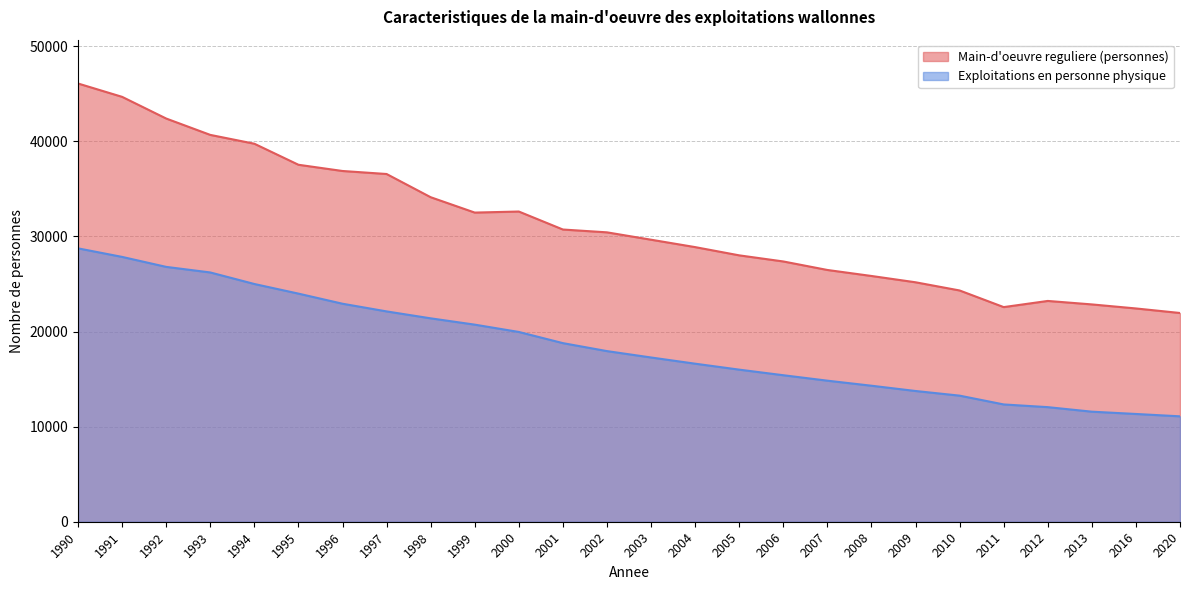

True or false: Main-d'oeuvre reguliere (personnes) and Exploitations en personne physique cross at least once.

False